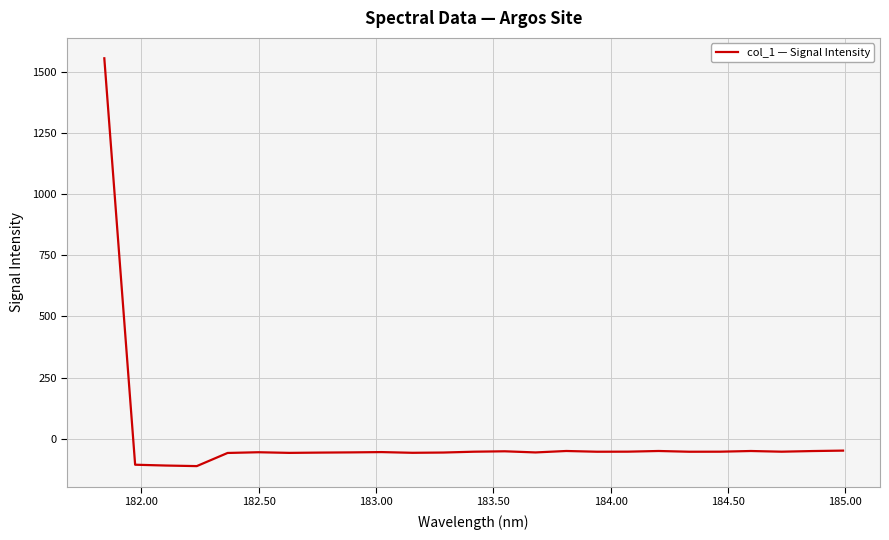

What is the smallest value displayed?

-111.6